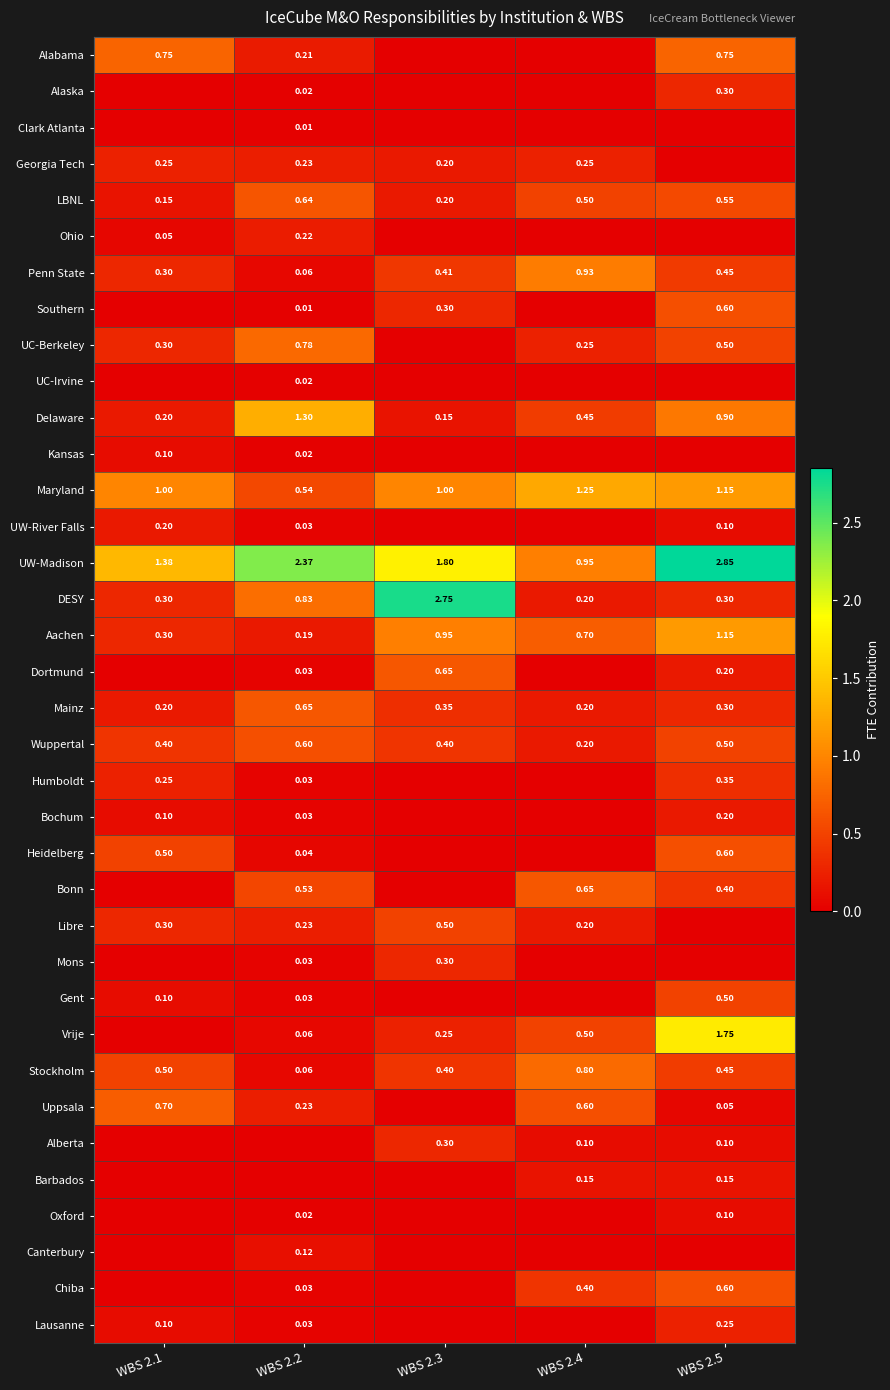

What is the maximum value shown in the chart?

2.9